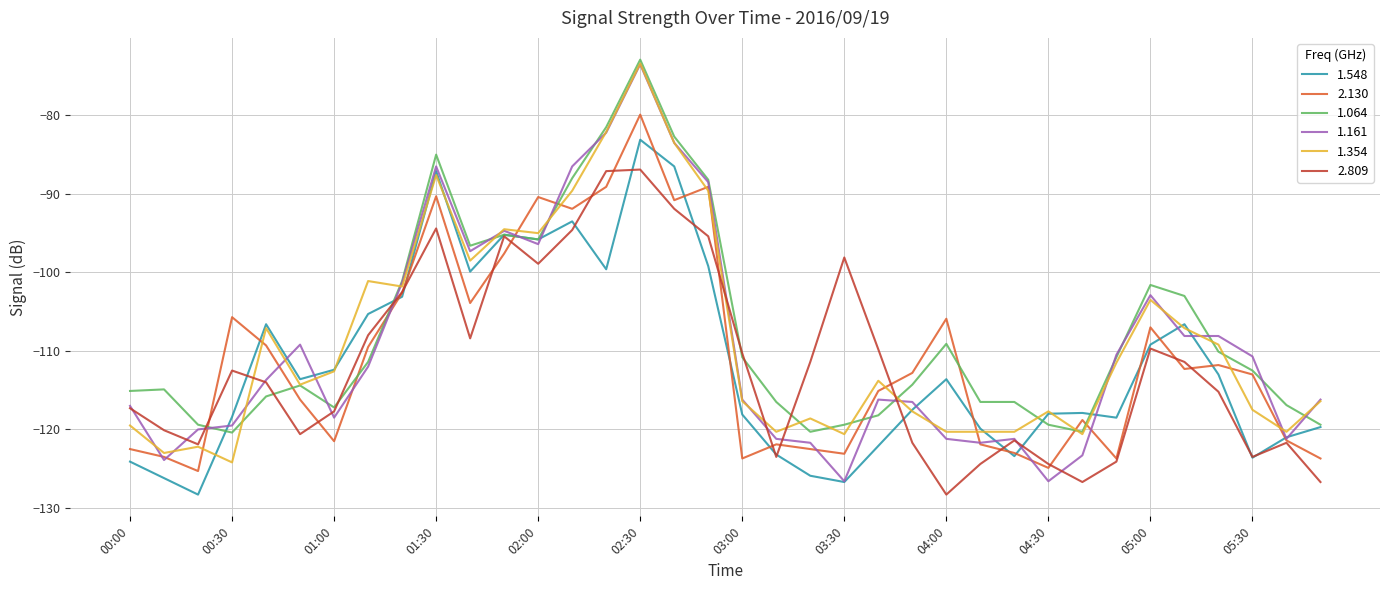

True or false: 1.161 has a value of -86.5 at 01:30.

True